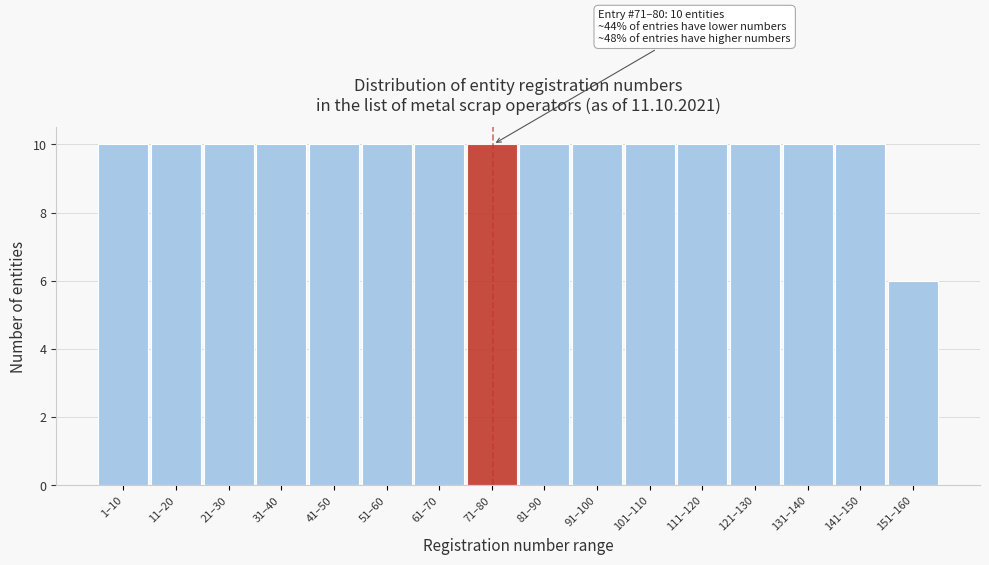

Reading left to right, what are all the values shown in this chart?

1–10=10	11–20=10	21–30=10	31–40=10	41–50=10	51–60=10	61–70=10	71–80=10	81–90=10	91–100=10	101–110=10	111–120=10	121–130=10	131–140=10	141–150=10	151–160=6